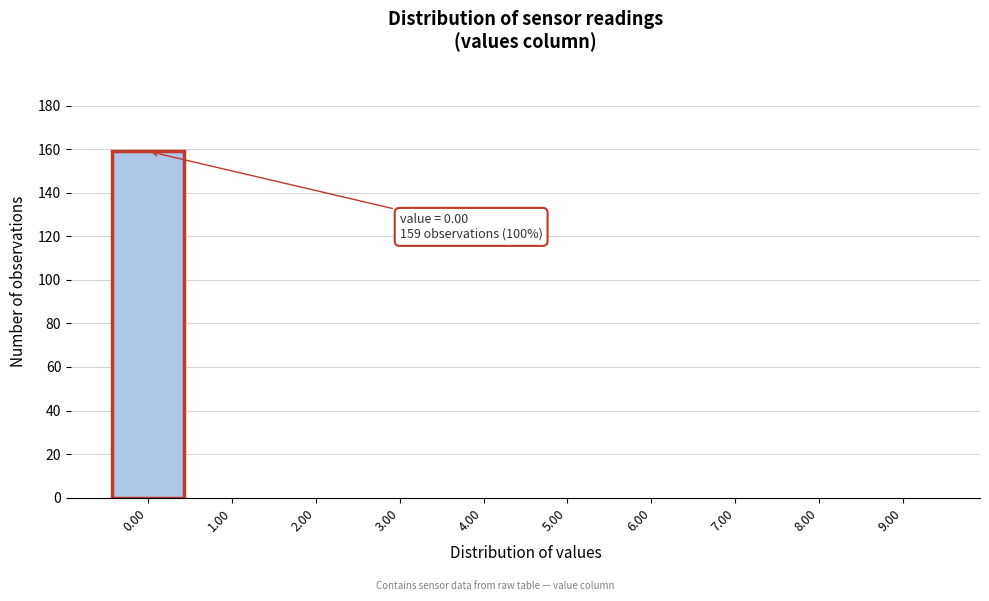

Reading right to left, extract all data points from this chart.

9.00=0	8.00=0	7.00=0	6.00=0	5.00=0	4.00=0	3.00=0	2.00=0	1.00=0	0.00=159